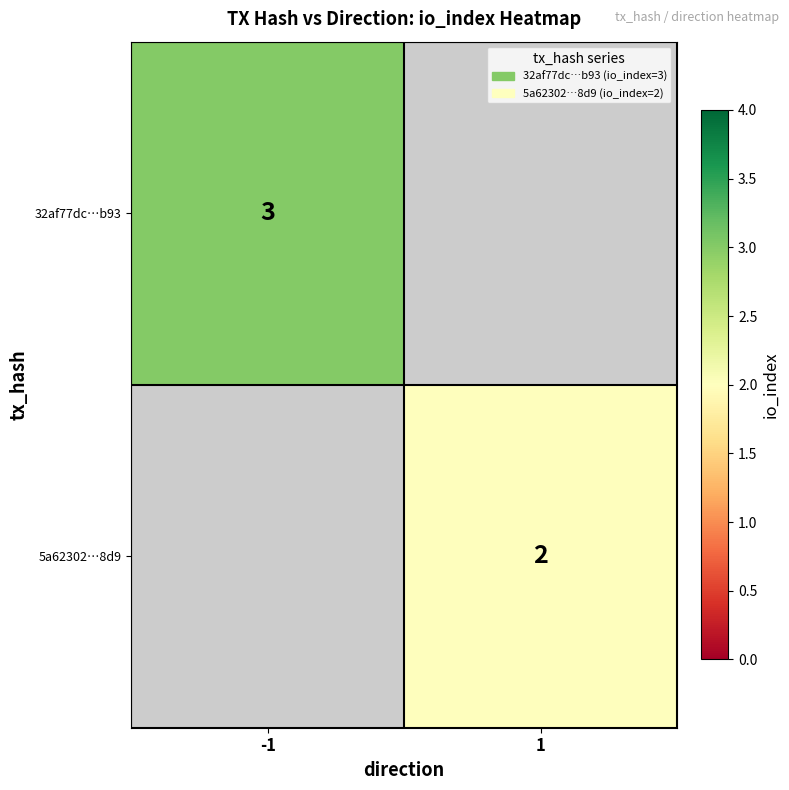

Is it true that 32af77dc…b93 equals 3 at -1?

True